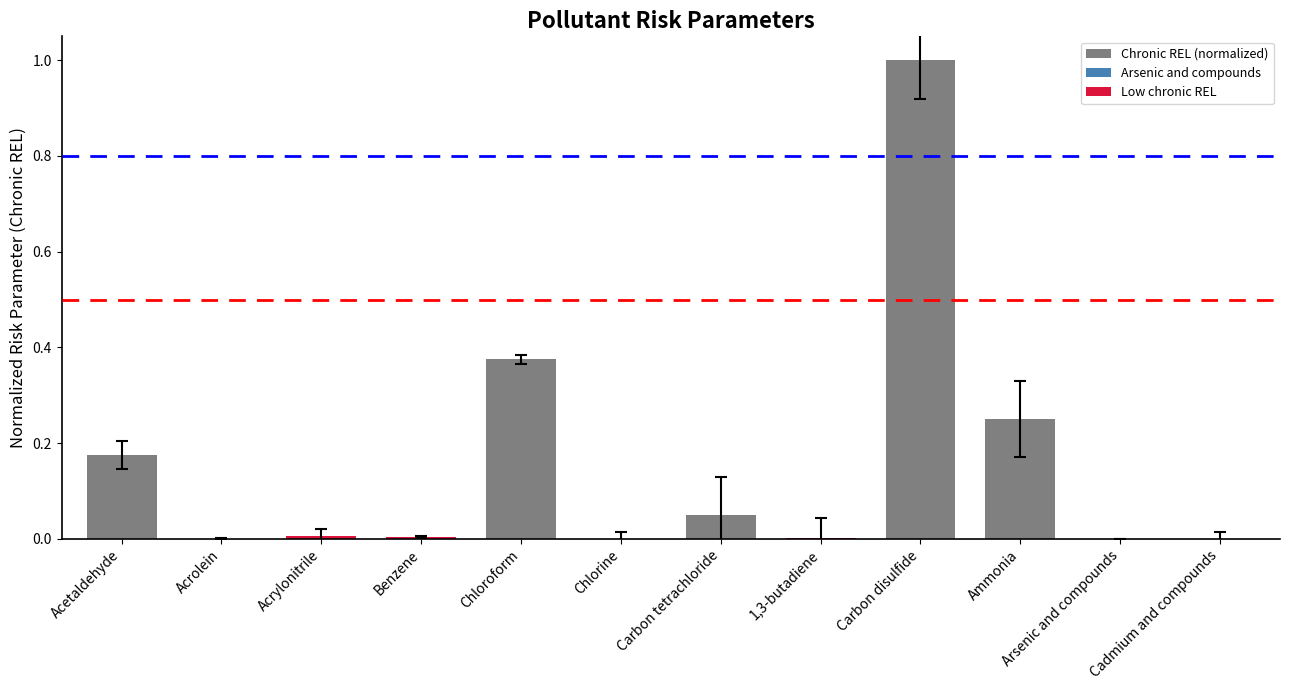

True or false: the data shows 1.0 at Carbon disulfide.

True